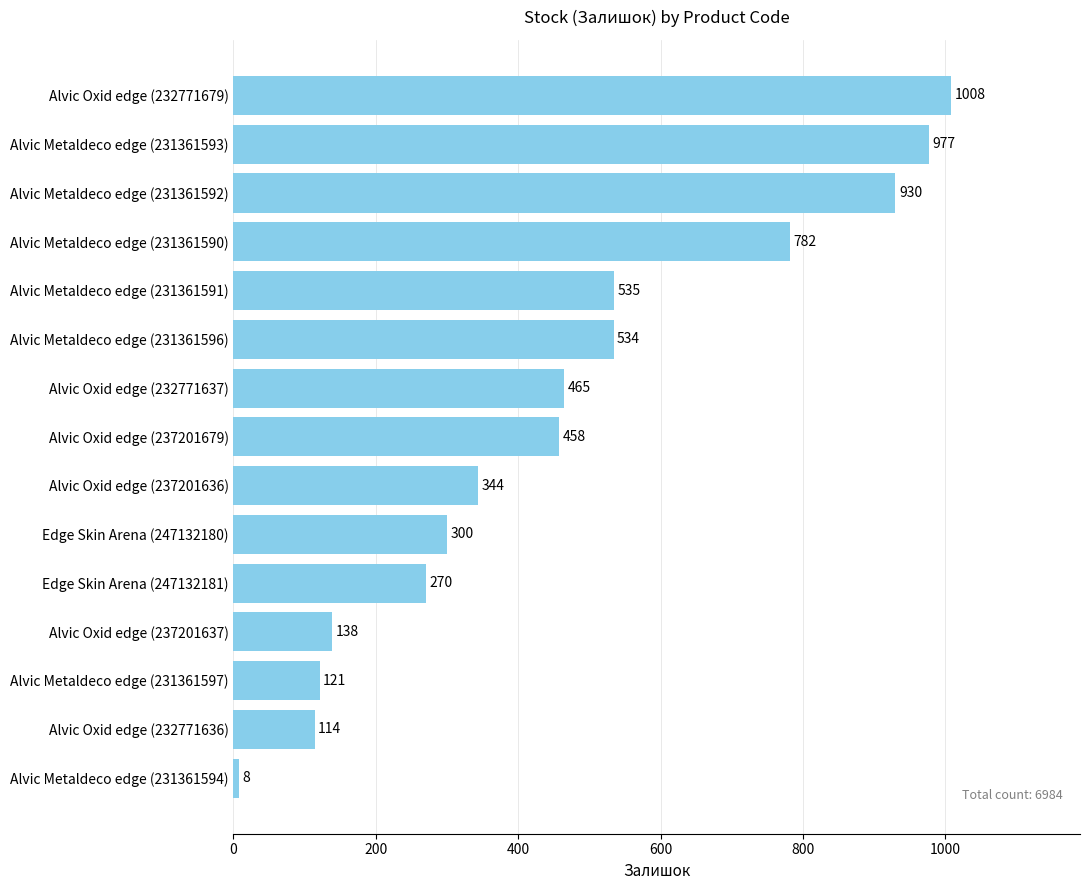

Rank the categories by value from lowest to highest.

Alvic Metaldeco edge (231361594), Alvic Oxid edge (232771636), Alvic Metaldeco edge (231361597), Alvic Oxid edge (237201637), Edge Skin Arena (247132181), Edge Skin Arena (247132180), Alvic Oxid edge (237201636), Alvic Oxid edge (237201679), Alvic Oxid edge (232771637), Alvic Metaldeco edge (231361596), Alvic Metaldeco edge (231361591), Alvic Metaldeco edge (231361590), Alvic Metaldeco edge (231361592), Alvic Metaldeco edge (231361593), Alvic Oxid edge (232771679)